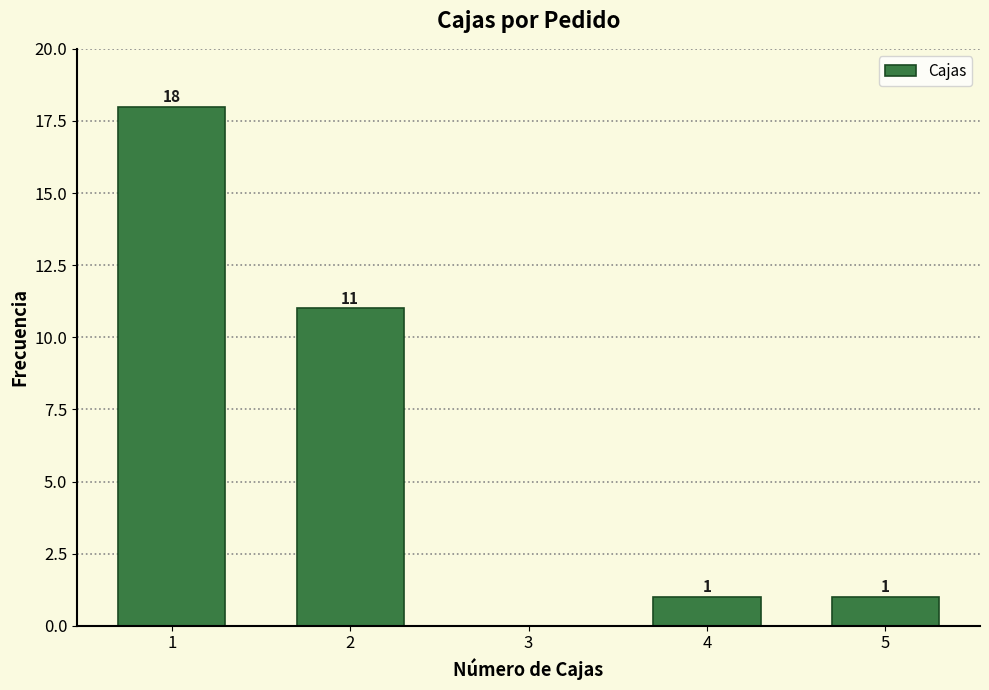

Over which range of the x-axis is the bar tallest?

0.5 to 1.5